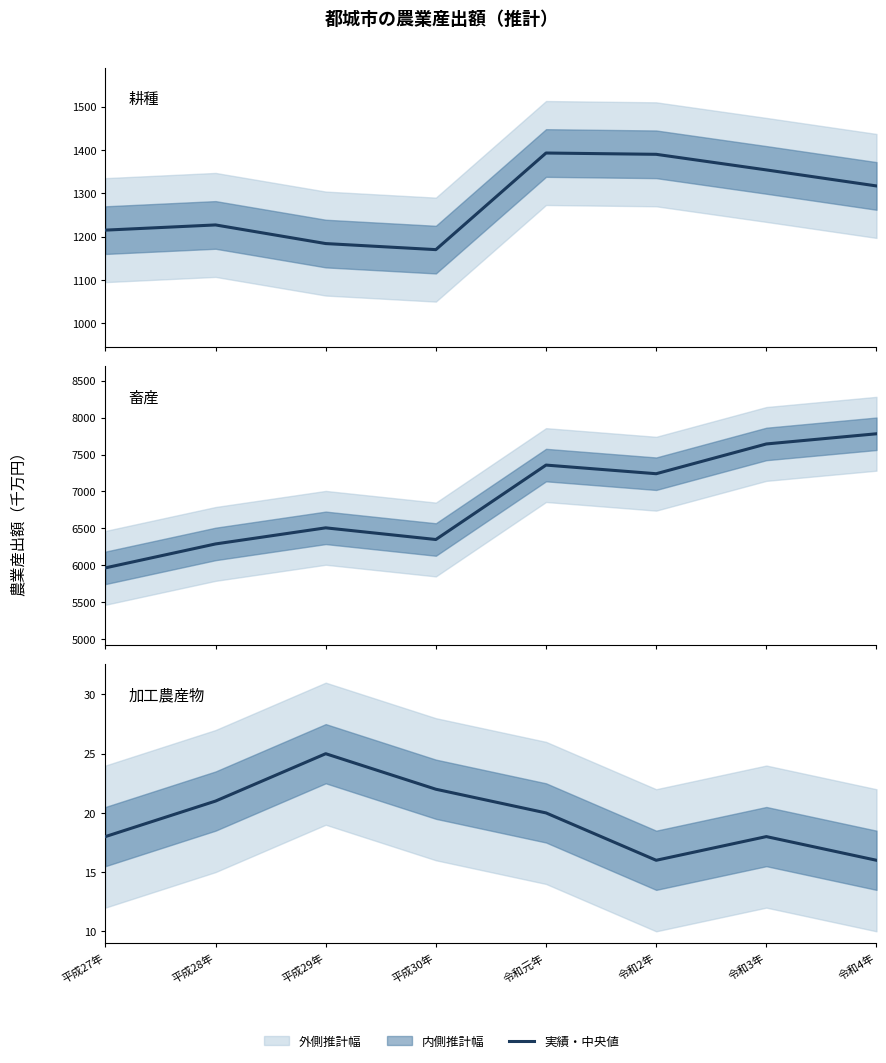

The 畜産 series shows 10716 at 令和元年. True or false?

False